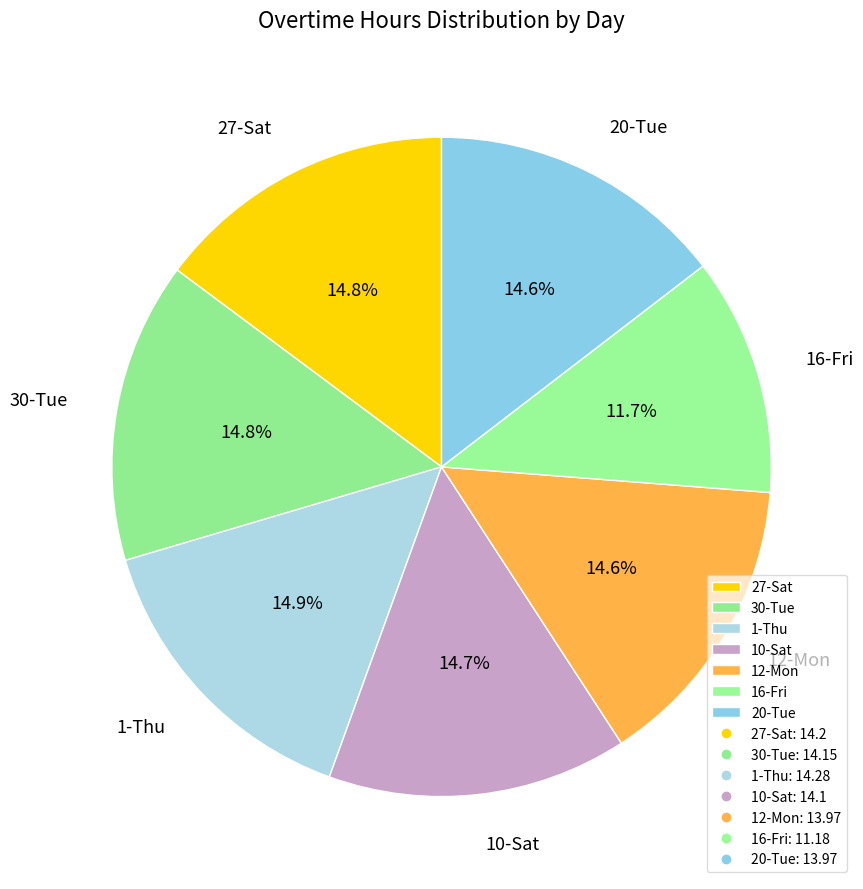

Is it true that 10-Sat is 15% of the pie?

True